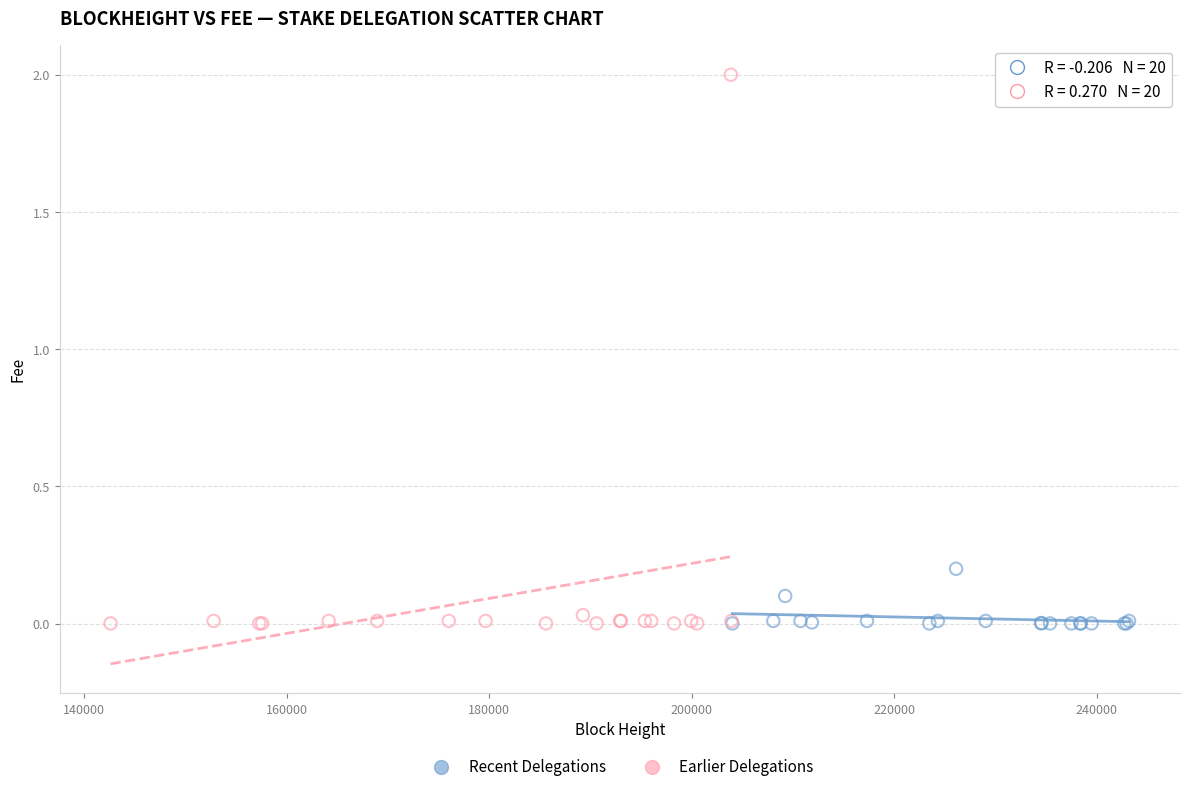

What are all the series names shown in the legend?

Recent Delegations, Earlier Delegations